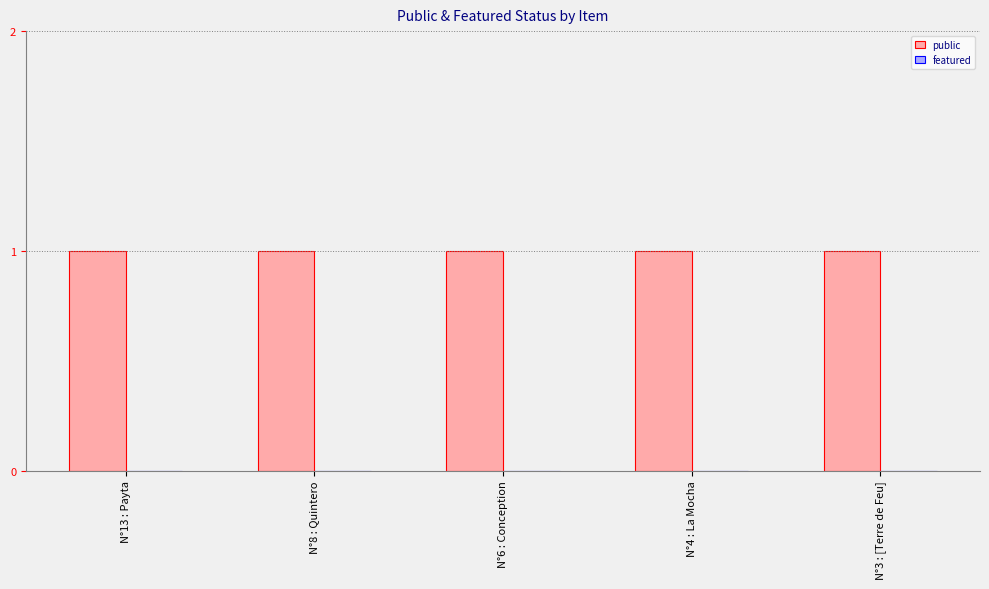

Which series has the largest range (max minus min)?

public